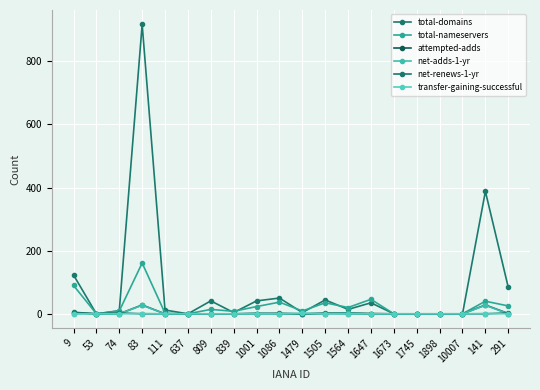

What position from the left is 809?

7